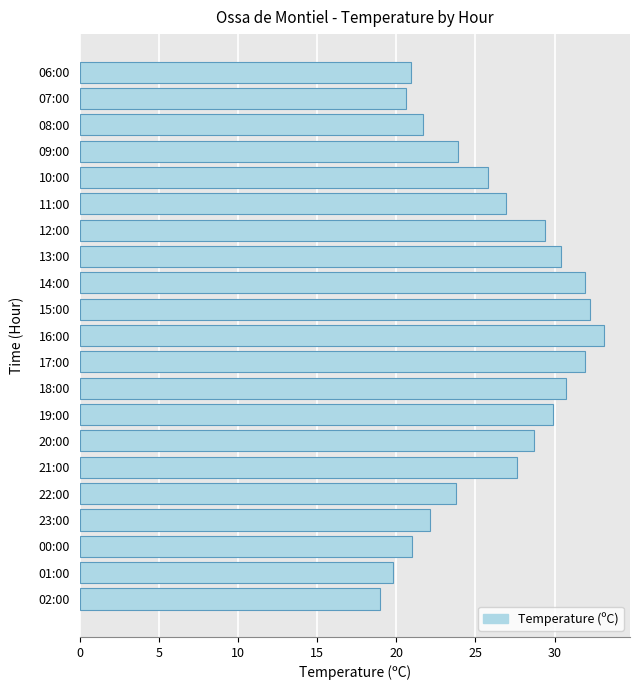

Which has a higher value, 21:00 or 17:00?

17:00